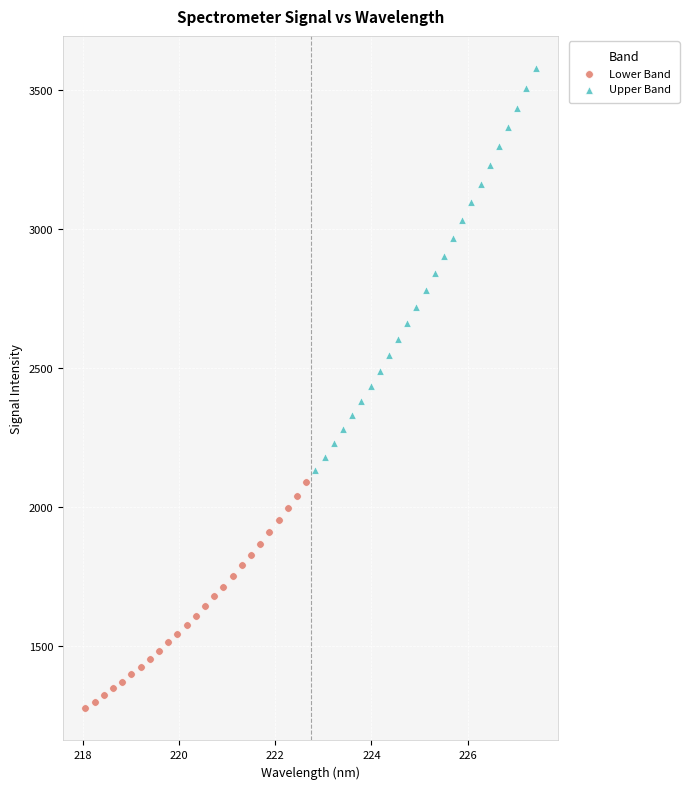

Which series reaches the maximum Y coordinate?

Upper Band